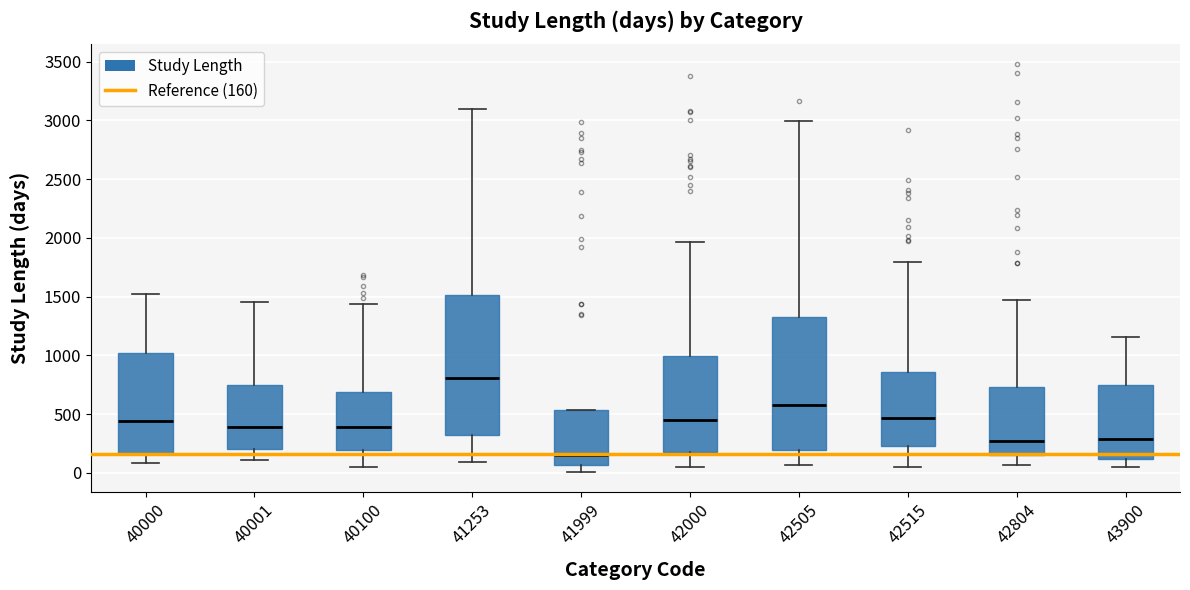

Reading left to right, transcribe this box plot: for each box, give where its median line is, the range the box spans, and where its two whiskers end, as read against the y-axis. The values are not printed on the chart, so give them approximately, as read against the axis.

40000: median 450, box 150 to 1000, whiskers 100 to 1500
40001: median 400, box 200 to 750, whiskers 100 to 1450
40100: median 400, box 200 to 700, whiskers 50 to 1450
41253: median 800, box 300 to 1500, whiskers 100 to 3100
41999: median 150, box 50 to 550, whiskers 0 to 550
42000: median 450, box 200 to 1000, whiskers 50 to 1950
42505: median 600, box 200 to 1350, whiskers 50 to 3000
42515: median 450, box 250 to 850, whiskers 50 to 1800
42804: median 250, box 150 to 750, whiskers 50 to 1450
43900: median 300, box 100 to 750, whiskers 50 to 1150